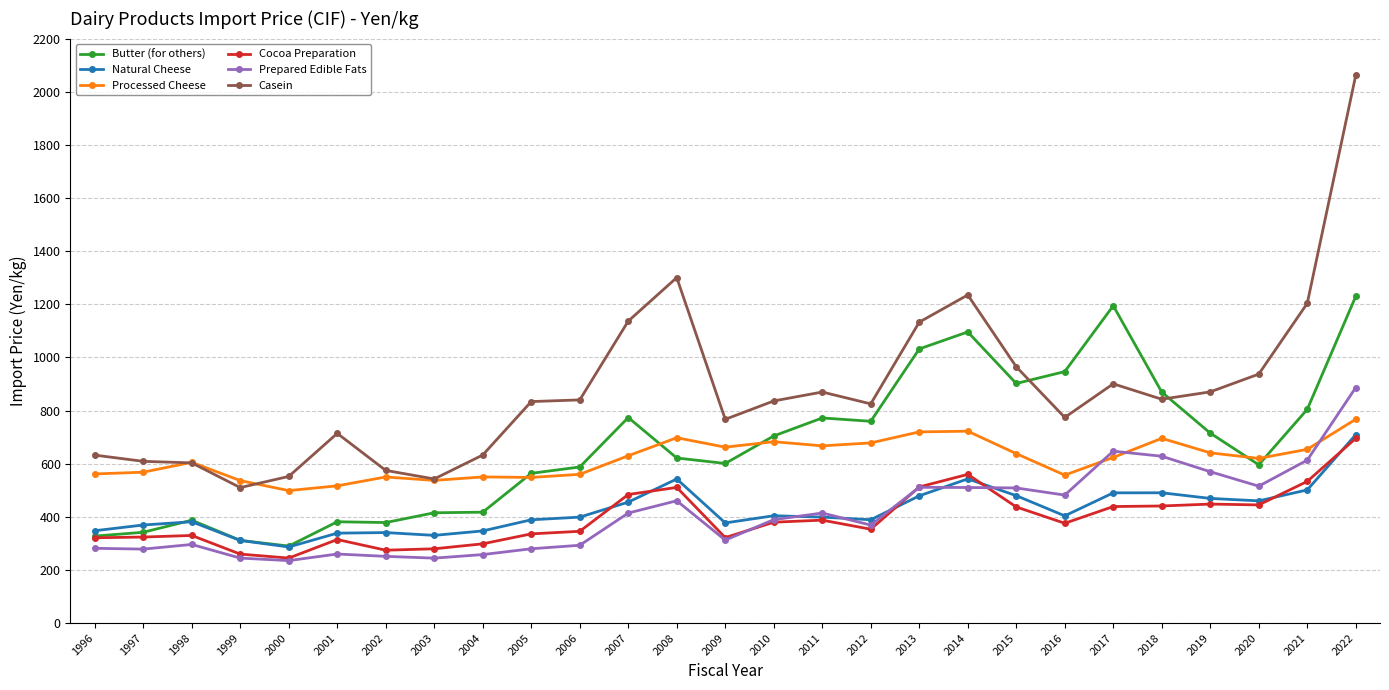

What is the value of the Prepared Edible Fats point at the 8th from the left?

244.4